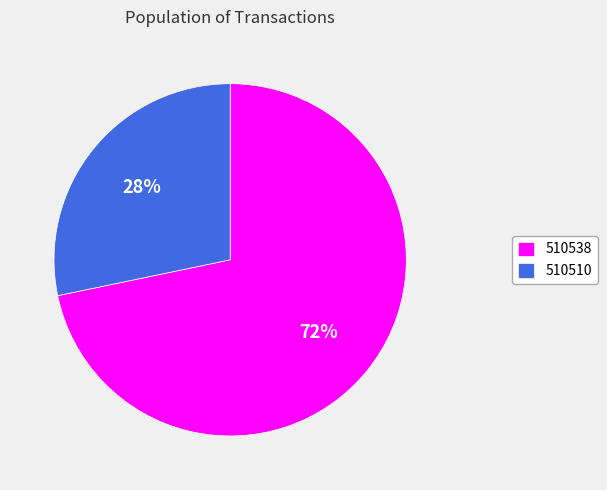

Rank the categories by value from lowest to highest.

510510, 510538